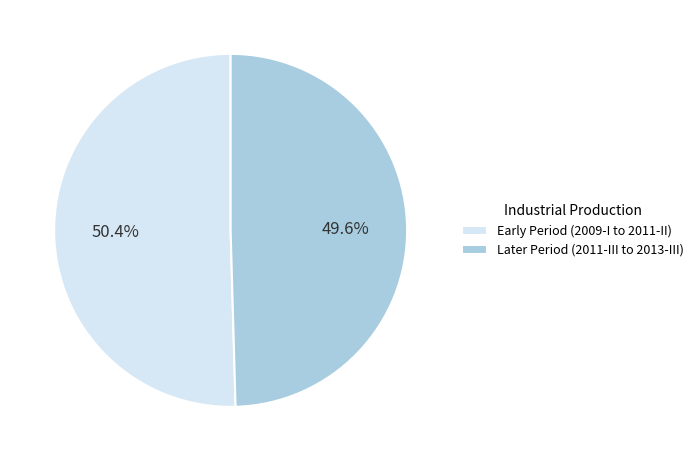

Approximately how many times larger is the value at Early Period (2009-I to 2011-II) compared to Later Period (2011-III to 2013-III)?

1.0